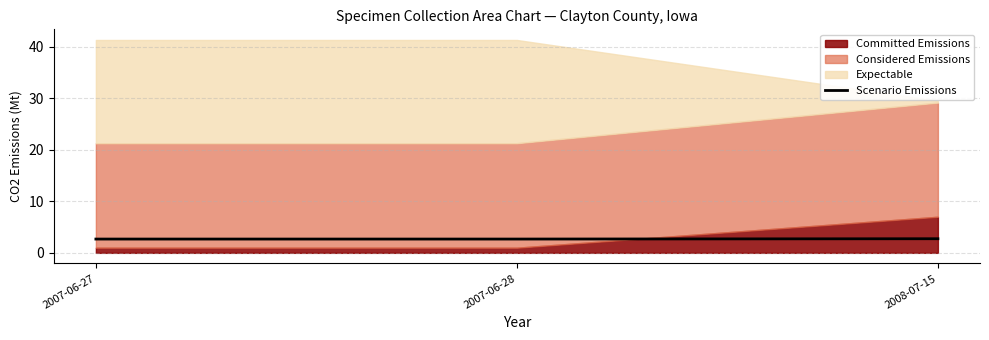

Reading left to right, what are all the values shown in this chart?

2.7	2.7	2.7